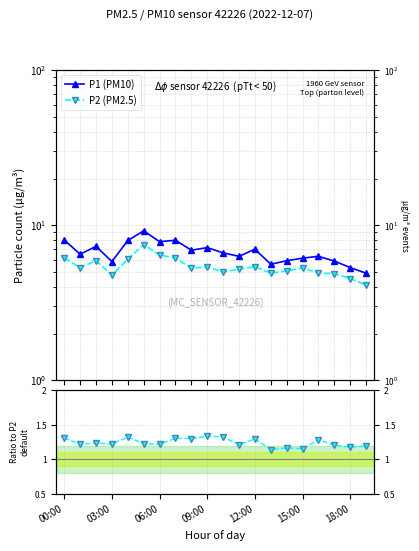

How many interior local peaks does the P1 (PM10) series have?

6